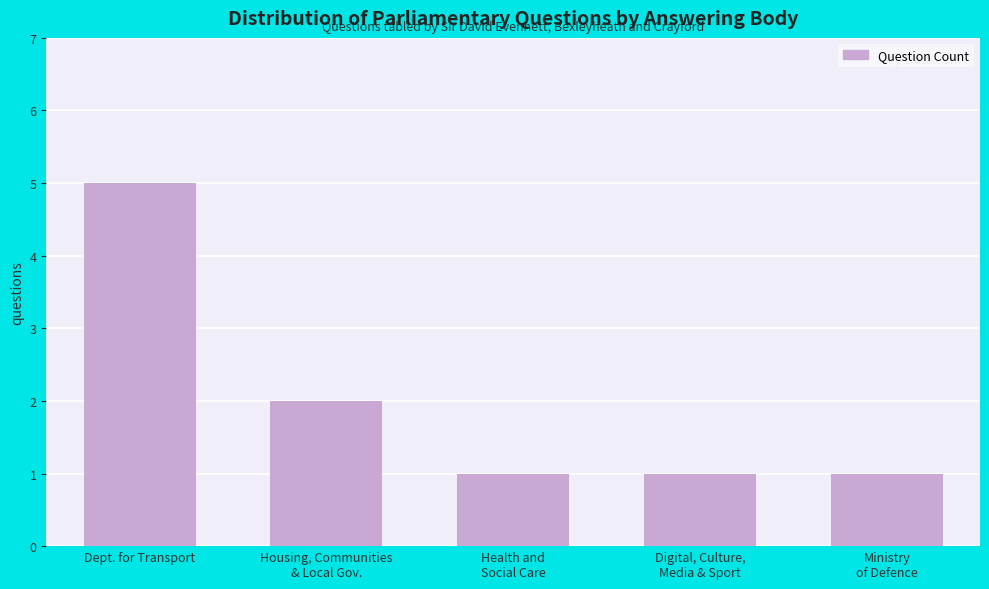

What is the difference between the values at Housing, Communities
& Local Gov. and Ministry
of Defence?

1